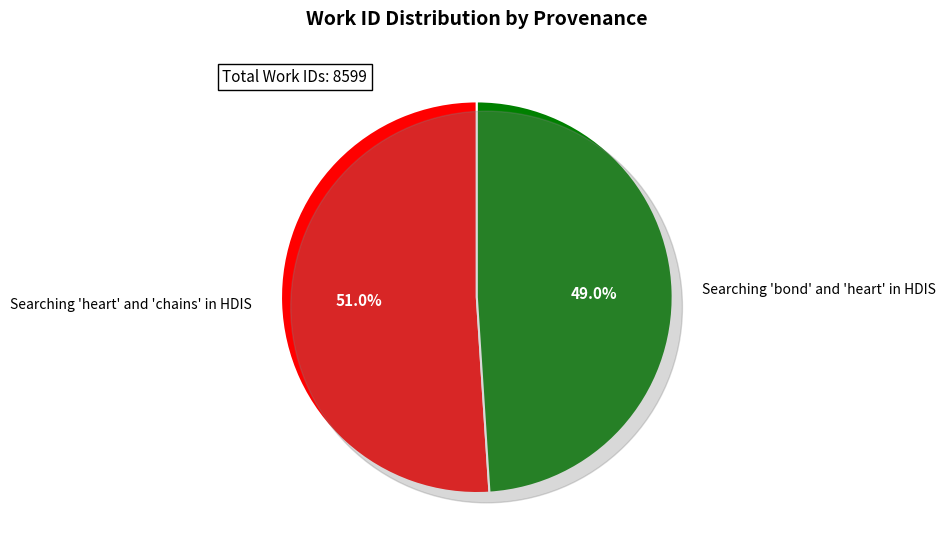

How many segments does this pie chart have?

2